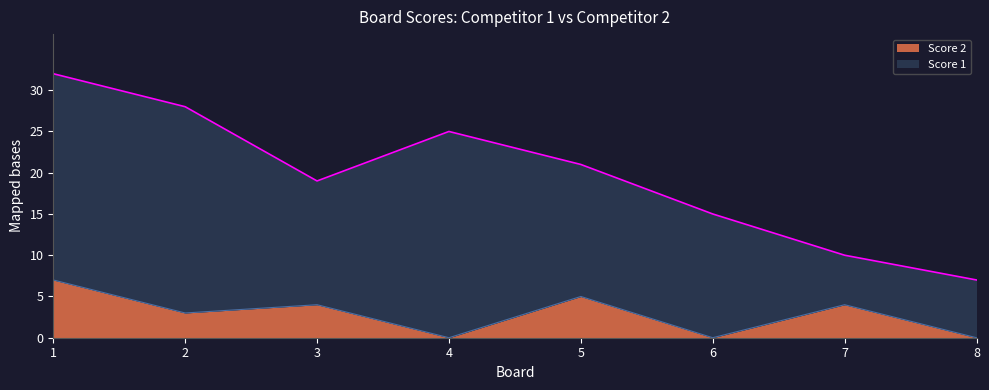

Which category has the lowest value across all series?

4